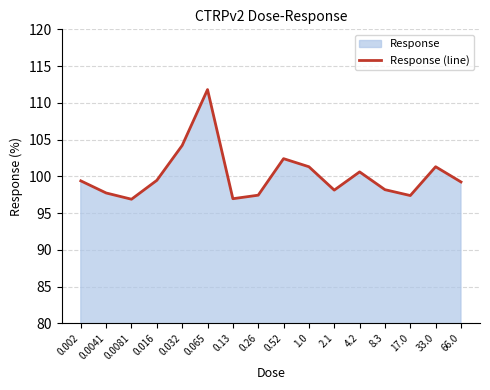

What is the change in value from 1.0 to 66.0?

-2.1